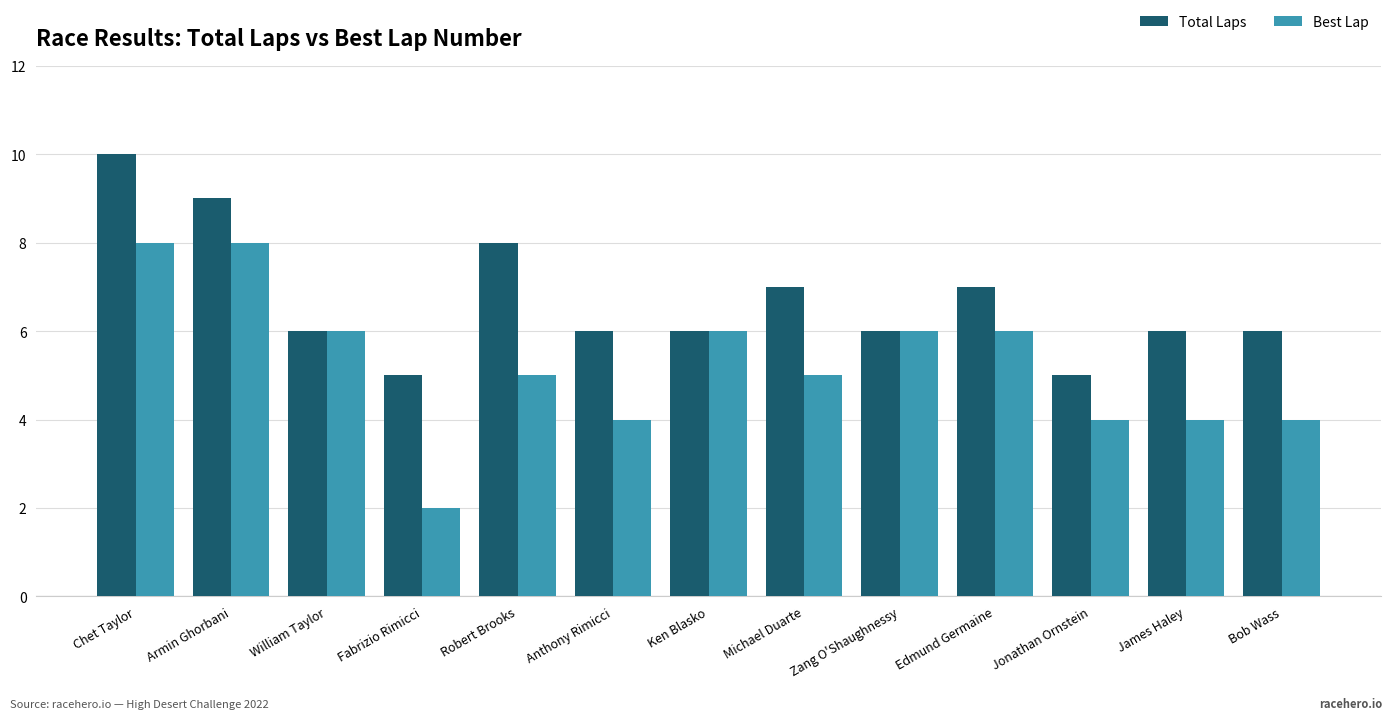

What is the average value of the Best Lap series?

5